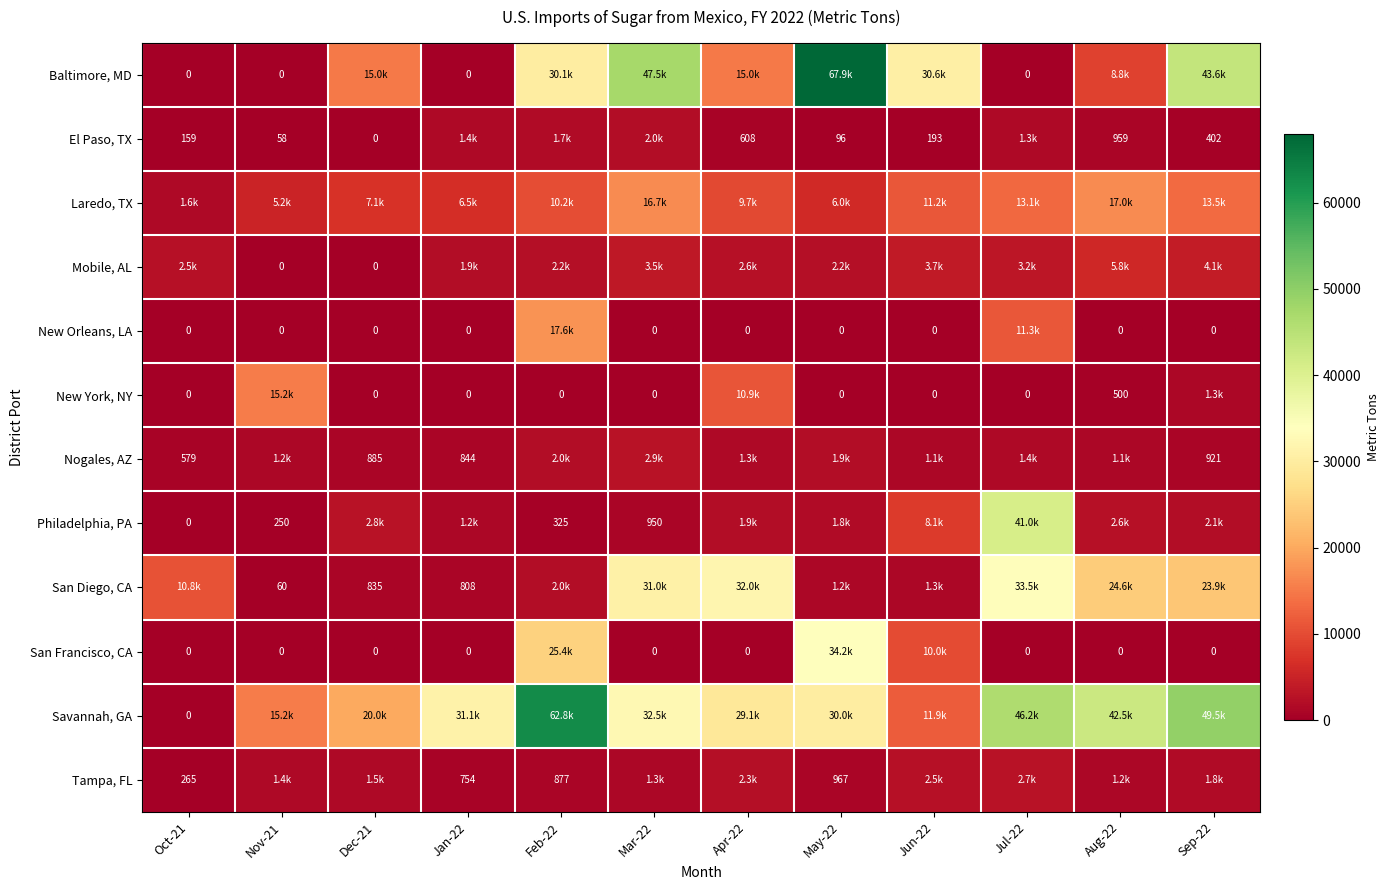

Which category has the highest value across all series?

May-22